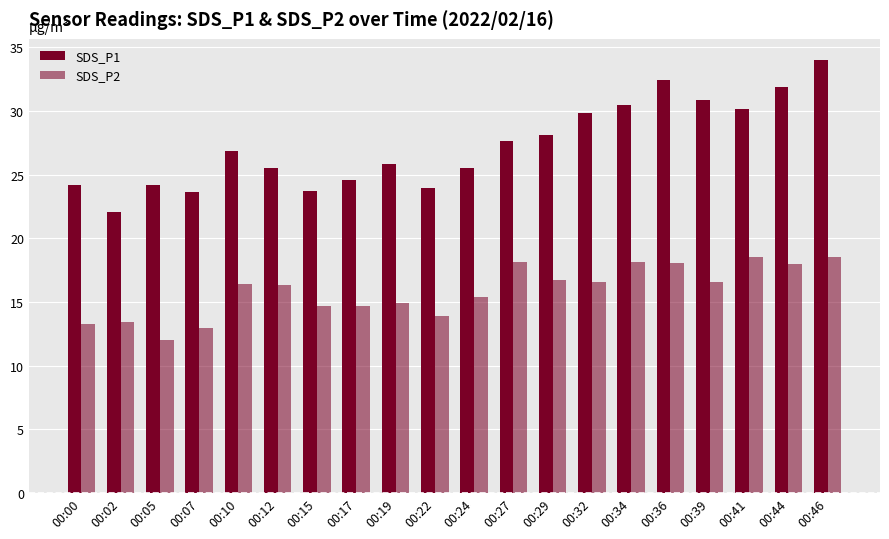

What value does the SDS_P1 series have at 00:27?

27.6